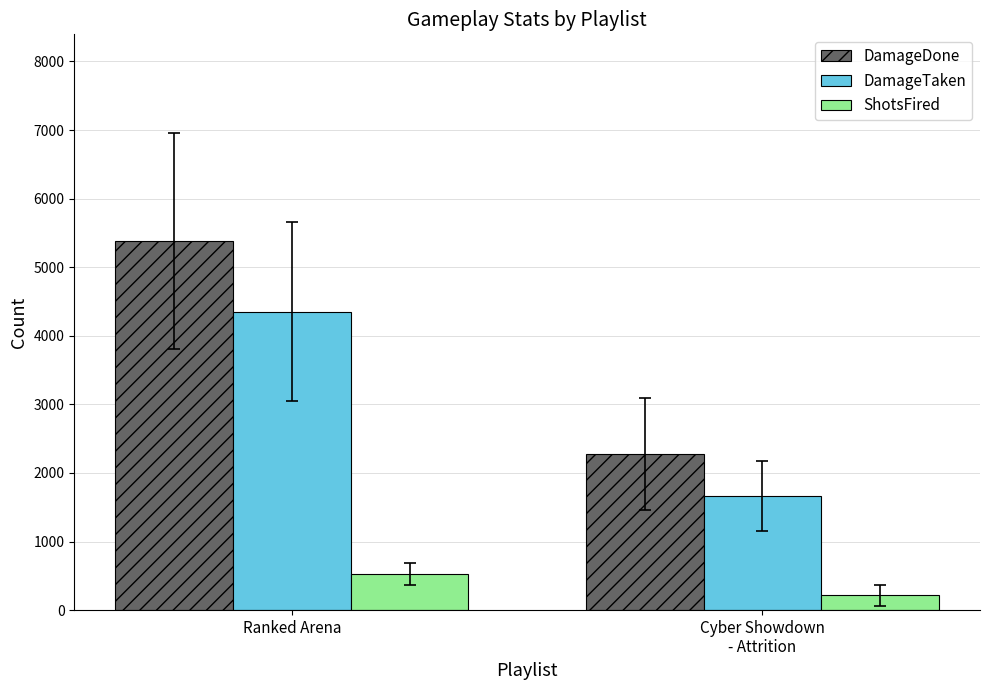

What is the total value across all series at Ranked Arena?

10258.1